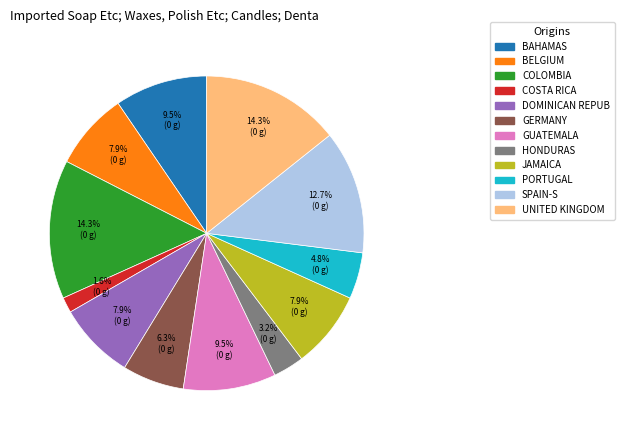

Do GUATEMALA and COLOMBIA together represent more than half of the pie?

No